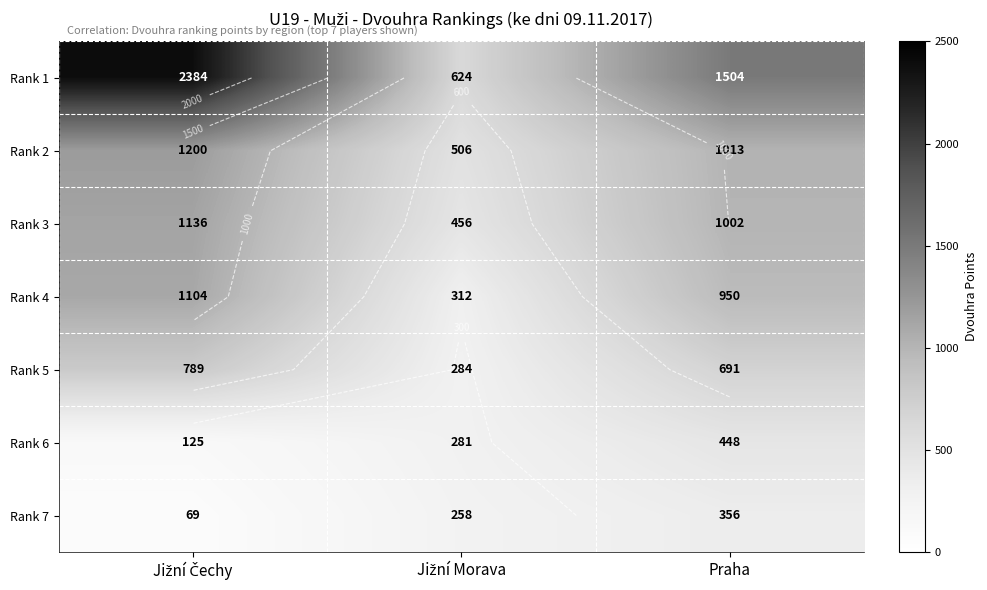

What is the spread (max minus min) of values at Jižní Čechy?

2315